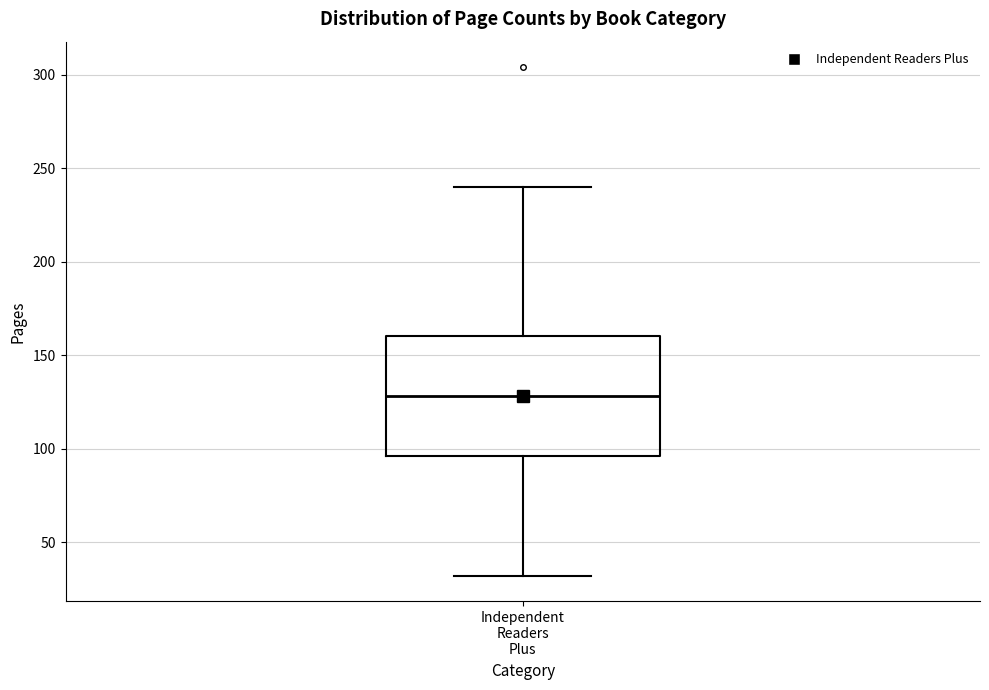

Read this box plot against the y-axis: the position of the median line, the range covered by the box, and the ends of both whiskers. The values are not printed on the chart, so give them approximately, as read against the axis.

median 130, box 95 to 160, whiskers 30 to 240